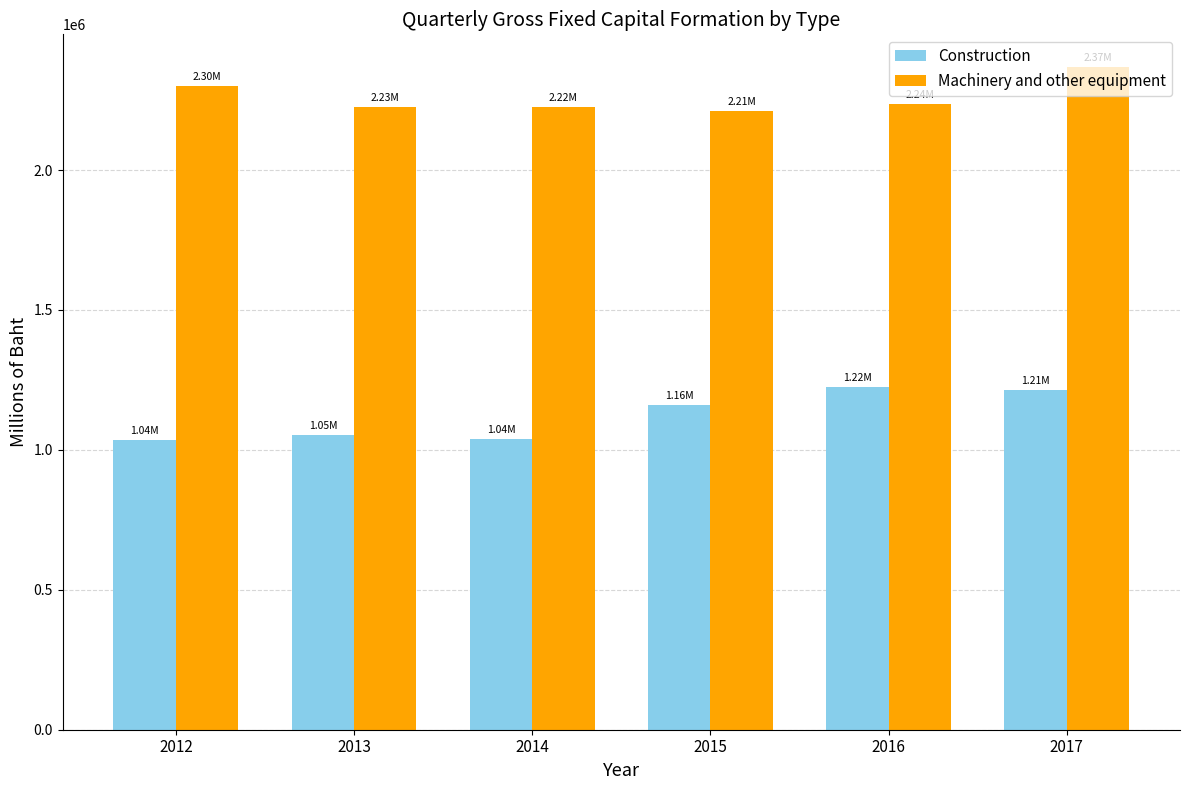

What is the sum of all Machinery and other equipment values?

13564830